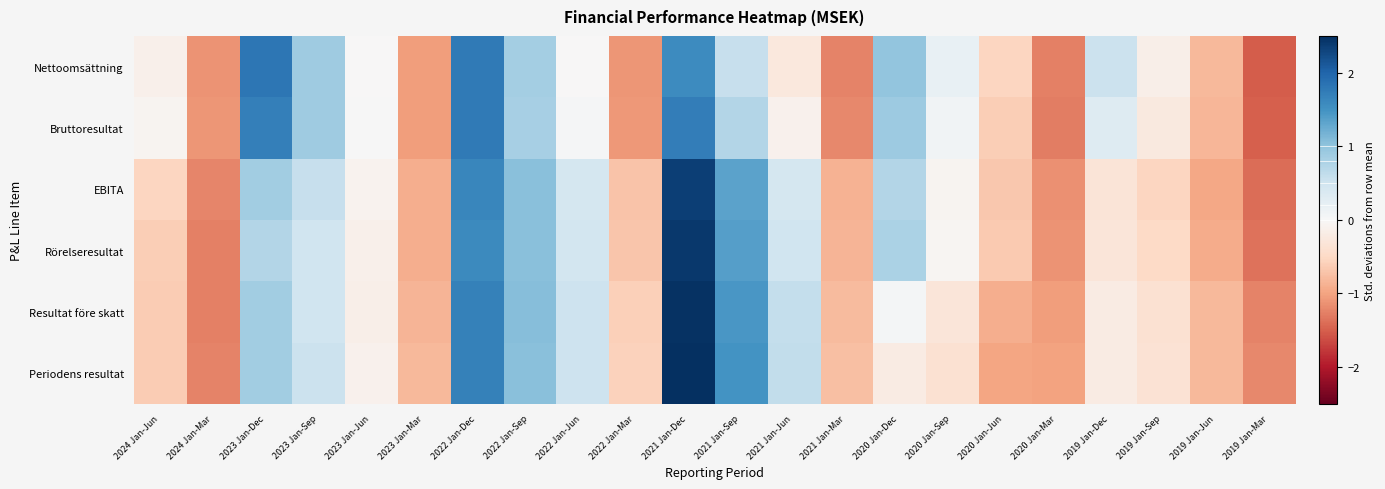

Reading left to right, list all the values displayed in this chart.

Nettoomsättning: 2024 Jan-Jun=-0.1	2024 Jan-Mar=-1.1	2023 Jan-Dec=1.8	2023 Jan-Sep=0.9	2023 Jan-Jun=-0.0	2023 Jan-Mar=-1.0	2022 Jan-Dec=1.8	2022 Jan-Sep=0.8	2022 Jan-Jun=-0.0	2022 Jan-Mar=-1.1	2021 Jan-Dec=1.6	2021 Jan-Sep=0.6	2021 Jan-Jun=-0.3	2021 Jan-Mar=-1.2	2020 Jan-Dec=1.0	2020 Jan-Sep=0.2	2020 Jan-Jun=-0.5	2020 Jan-Mar=-1.3	2019 Jan-Dec=0.5	2019 Jan-Sep=-0.2	2019 Jan-Jun=-0.8	2019 Jan-Mar=-1.5
Bruttoresultat: 2024 Jan-Jun=-0.1	2024 Jan-Mar=-1.1	2023 Jan-Dec=1.7	2023 Jan-Sep=0.9	2023 Jan-Jun=0.0	2023 Jan-Mar=-1.0	2022 Jan-Dec=1.8	2022 Jan-Sep=0.8	2022 Jan-Jun=0.0	2022 Jan-Mar=-1.1	2021 Jan-Dec=1.7	2021 Jan-Sep=0.7	2021 Jan-Jun=-0.1	2021 Jan-Mar=-1.2	2020 Jan-Dec=0.9	2020 Jan-Sep=0.1	2020 Jan-Jun=-0.6	2020 Jan-Mar=-1.3	2019 Jan-Dec=0.3	2019 Jan-Sep=-0.2	2019 Jan-Jun=-0.8	2019 Jan-Mar=-1.5
EBITA: 2024 Jan-Jun=-0.5	2024 Jan-Mar=-1.2	2023 Jan-Dec=0.9	2023 Jan-Sep=0.6	2023 Jan-Jun=-0.1	2023 Jan-Mar=-0.9	2022 Jan-Dec=1.6	2022 Jan-Sep=1.1	2022 Jan-Jun=0.4	2022 Jan-Mar=-0.7	2021 Jan-Dec=2.4	2021 Jan-Sep=1.3	2021 Jan-Jun=0.4	2021 Jan-Mar=-0.9	2020 Jan-Dec=0.7	2020 Jan-Sep=-0.1	2020 Jan-Jun=-0.7	2020 Jan-Mar=-1.1	2019 Jan-Dec=-0.3	2019 Jan-Sep=-0.5	2019 Jan-Jun=-1.0	2019 Jan-Mar=-1.4
Rörelseresultat: 2024 Jan-Jun=-0.6	2024 Jan-Mar=-1.3	2023 Jan-Dec=0.7	2023 Jan-Sep=0.5	2023 Jan-Jun=-0.1	2023 Jan-Mar=-0.9	2022 Jan-Dec=1.6	2022 Jan-Sep=1.0	2022 Jan-Jun=0.5	2022 Jan-Mar=-0.7	2021 Jan-Dec=2.4	2021 Jan-Sep=1.4	2021 Jan-Jun=0.5	2021 Jan-Mar=-0.8	2020 Jan-Dec=0.8	2020 Jan-Sep=-0.0	2020 Jan-Jun=-0.7	2020 Jan-Mar=-1.1	2019 Jan-Dec=-0.3	2019 Jan-Sep=-0.5	2019 Jan-Jun=-0.9	2019 Jan-Mar=-1.4
Resultat före skatt: 2024 Jan-Jun=-0.6	2024 Jan-Mar=-1.3	2023 Jan-Dec=0.9	2023 Jan-Sep=0.5	2023 Jan-Jun=-0.1	2023 Jan-Mar=-0.8	2022 Jan-Dec=1.7	2022 Jan-Sep=1.1	2022 Jan-Jun=0.5	2022 Jan-Mar=-0.6	2021 Jan-Dec=2.5	2021 Jan-Sep=1.5	2021 Jan-Jun=0.6	2021 Jan-Mar=-0.8	2020 Jan-Dec=0.0	2020 Jan-Sep=-0.3	2020 Jan-Jun=-0.9	2020 Jan-Mar=-1.0	2019 Jan-Dec=-0.2	2019 Jan-Sep=-0.4	2019 Jan-Jun=-0.8	2019 Jan-Mar=-1.2
Periodens resultat: 2024 Jan-Jun=-0.6	2024 Jan-Mar=-1.2	2023 Jan-Dec=0.9	2023 Jan-Sep=0.5	2023 Jan-Jun=-0.1	2023 Jan-Mar=-0.8	2022 Jan-Dec=1.7	2022 Jan-Sep=1.0	2022 Jan-Jun=0.5	2022 Jan-Mar=-0.6	2021 Jan-Dec=2.5	2021 Jan-Sep=1.5	2021 Jan-Jun=0.6	2021 Jan-Mar=-0.8	2020 Jan-Dec=-0.2	2020 Jan-Sep=-0.4	2020 Jan-Jun=-1.0	2020 Jan-Mar=-1.0	2019 Jan-Dec=-0.2	2019 Jan-Sep=-0.4	2019 Jan-Jun=-0.8	2019 Jan-Mar=-1.2